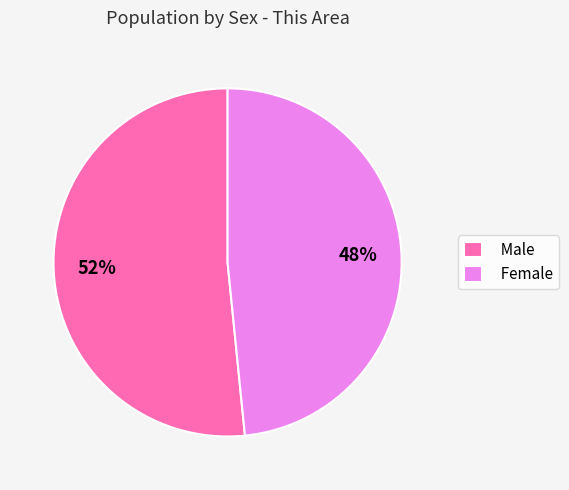

Combined, do Male and Female account for over 50%?

Yes